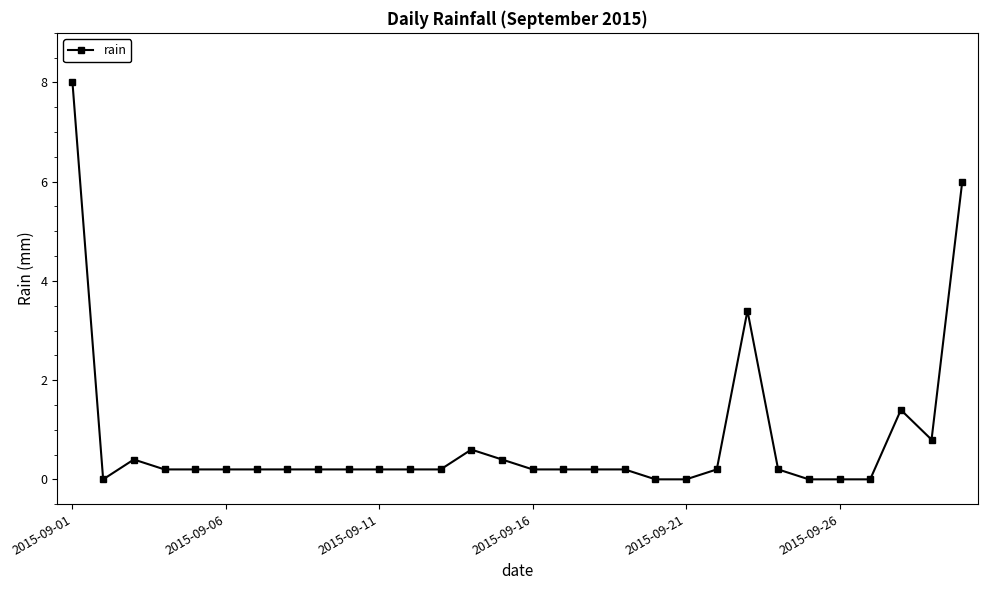

What is the value of the 9th point from the left?

0.2